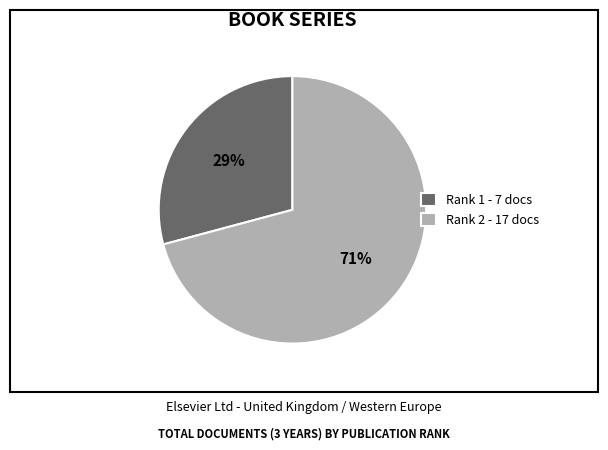

To the nearest percent, what is the difference between the largest and smallest slice percentages?

42%